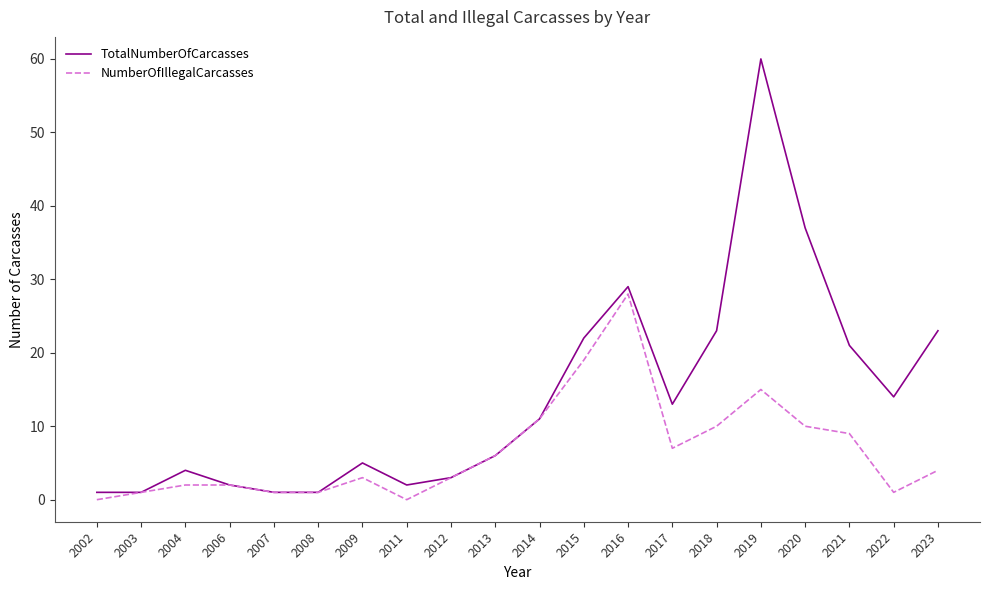

List the series in order of their overall mean, lowest first.

NumberOfIllegalCarcasses, TotalNumberOfCarcasses